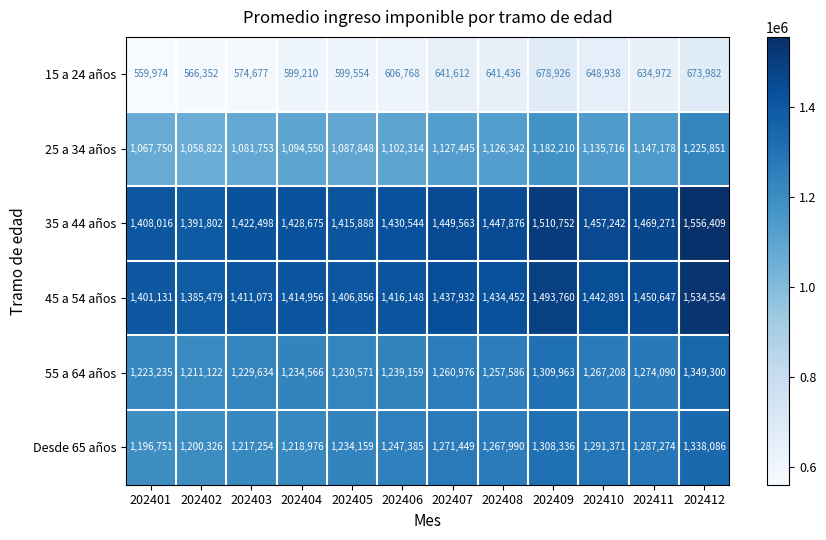

Which series has the largest range (max minus min)?

25 a 34 años